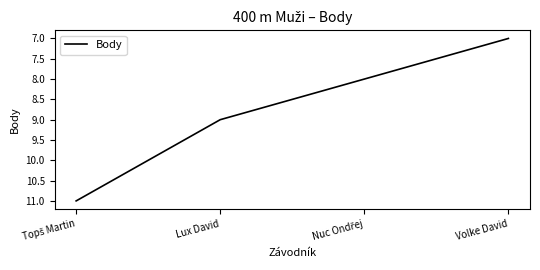

How many lines are shown in the chart?

1